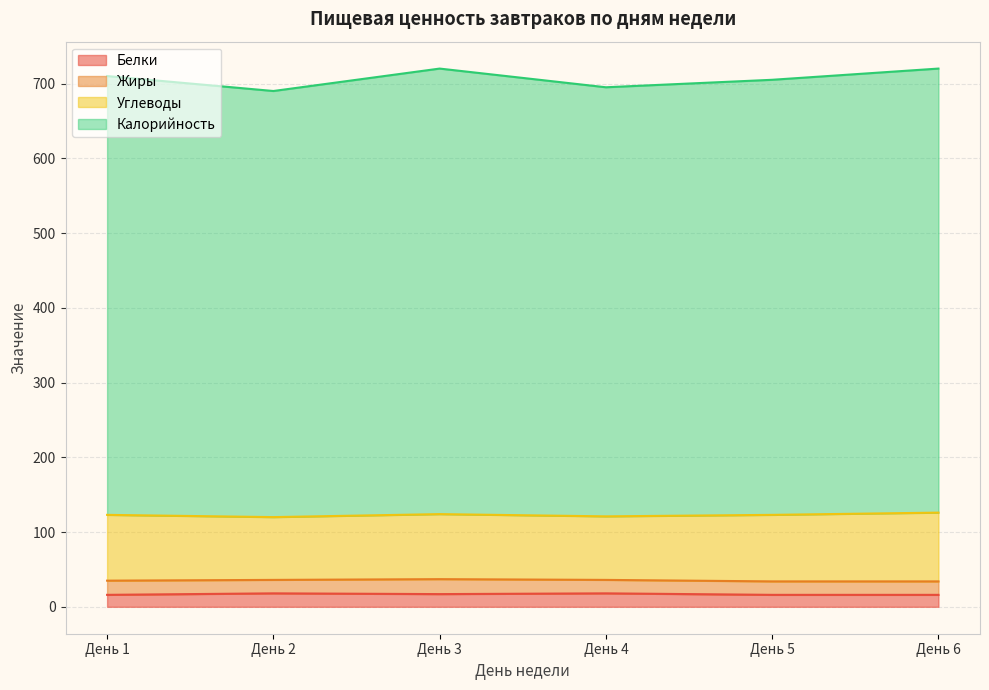

How many data points in Белки are above 17?

2